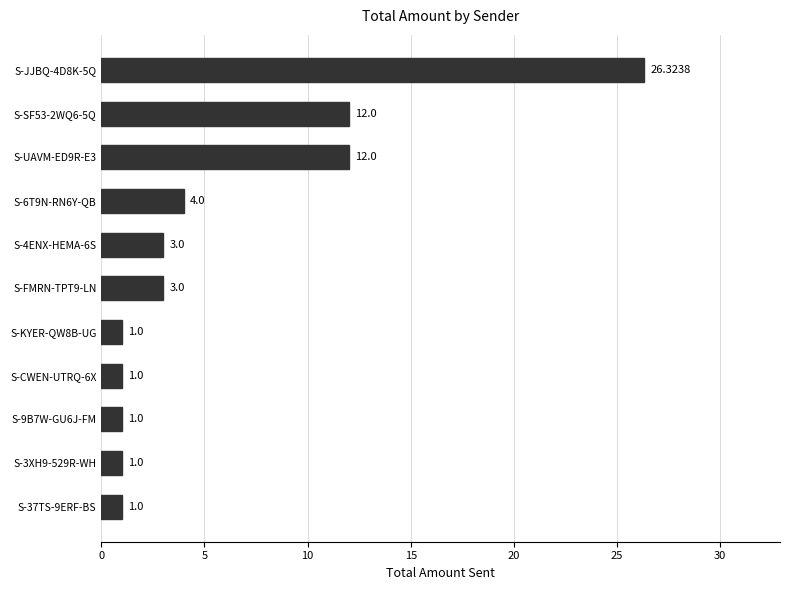

What is the average value?

5.9